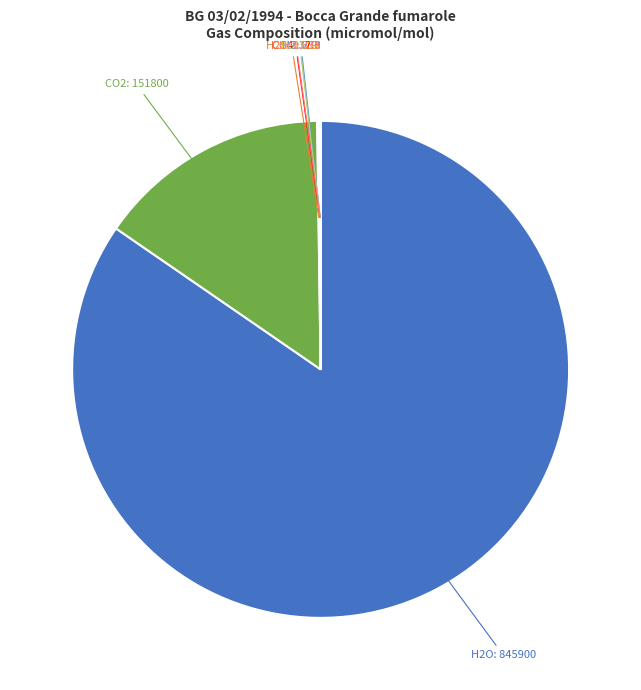

Is there any slice that represents more than half of the pie?

Yes